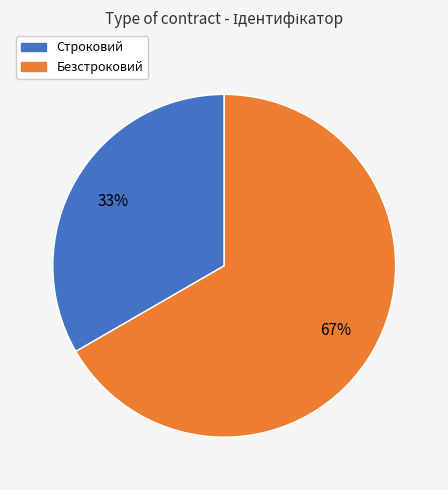

Rank the categories by value from lowest to highest.

Строковий, Безстроковий